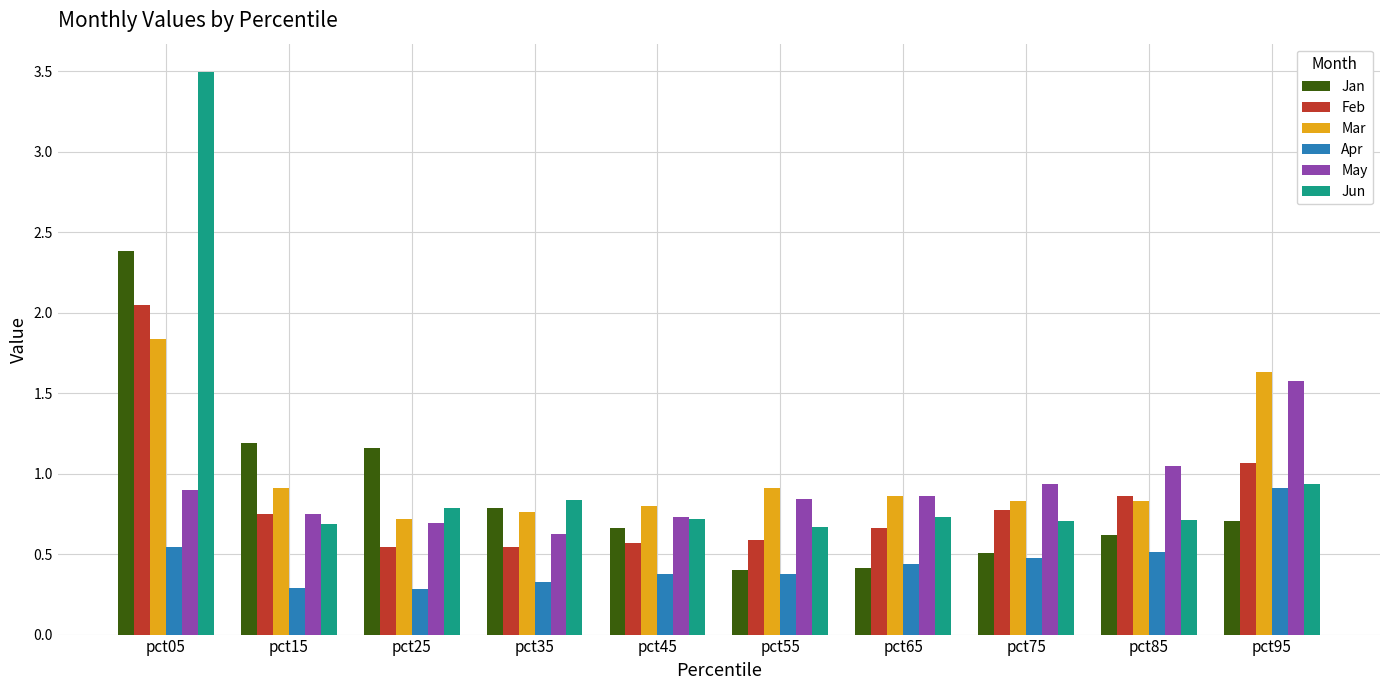

The May series shows 0.9 at pct65. True or false?

True